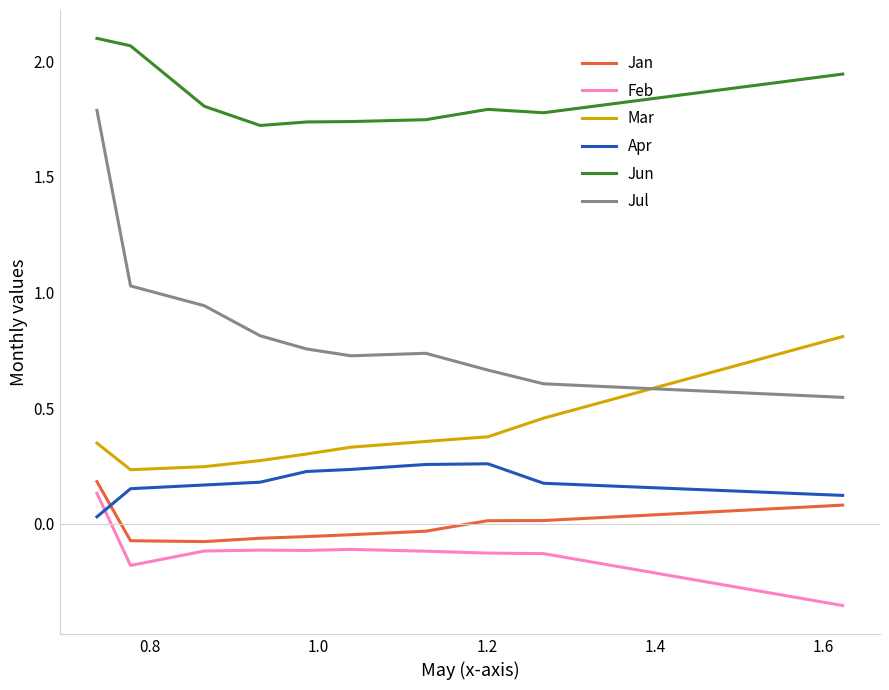

What are all the series names shown in the legend?

Jan, Feb, Mar, Apr, Jun, Jul